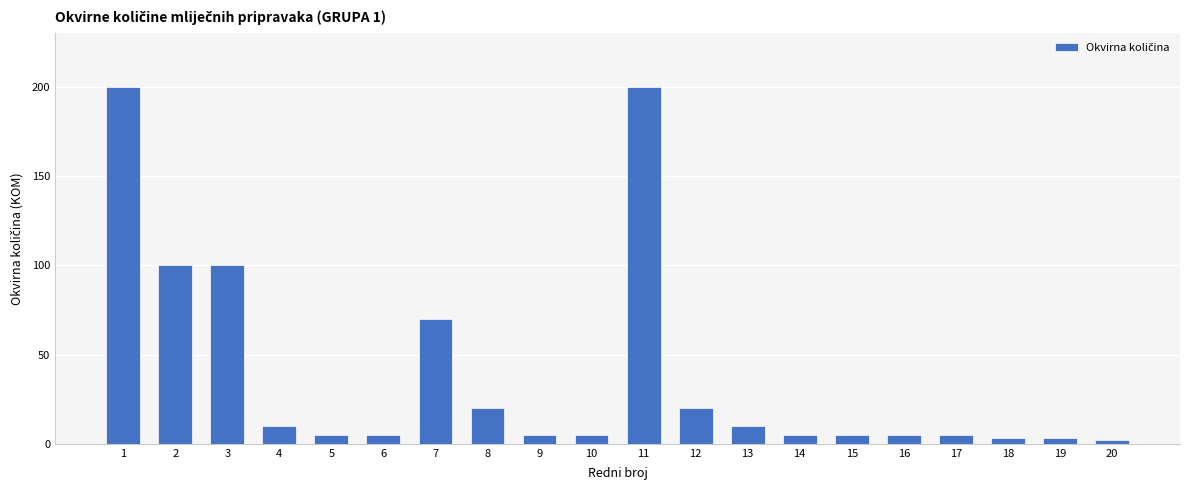

What is the difference between the values at 16 and 11?

195